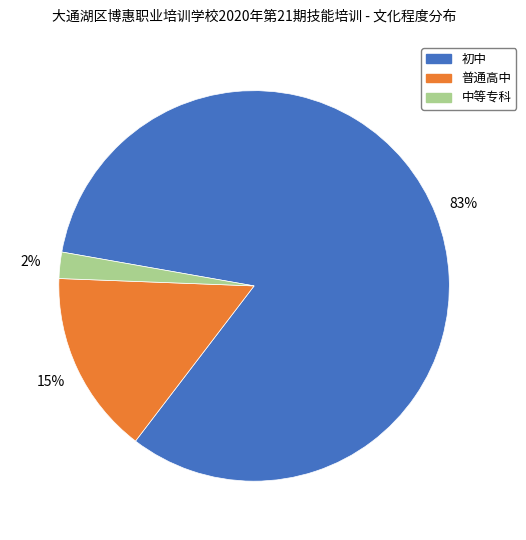

What is the largest slice in the pie chart?

初中